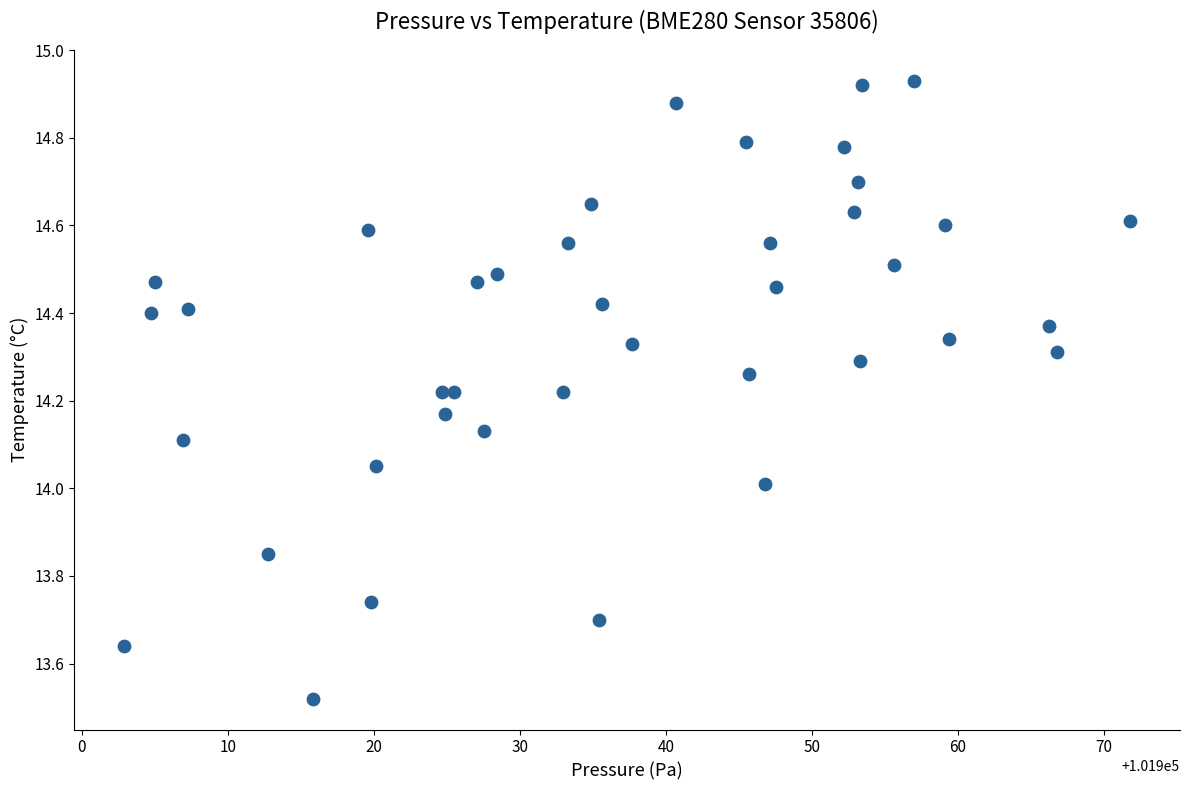

What is the range of Y values (max minus min)?

1.4